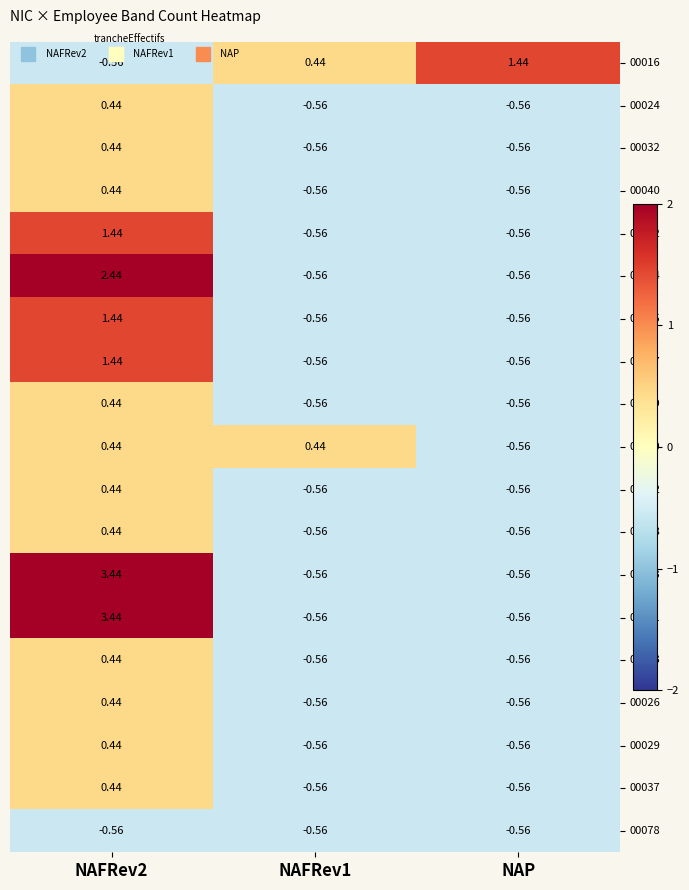

What is the spread (max minus min) of values at NAP?

2.0